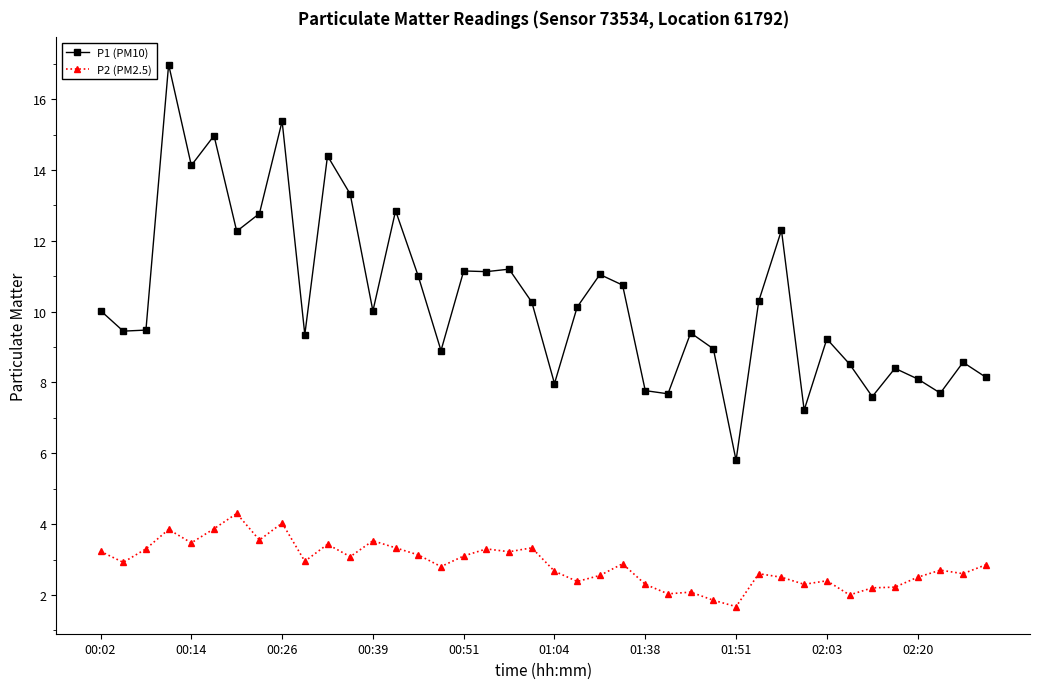

What is the value of the P1 (PM10) point at the 26th from the left?

7.7